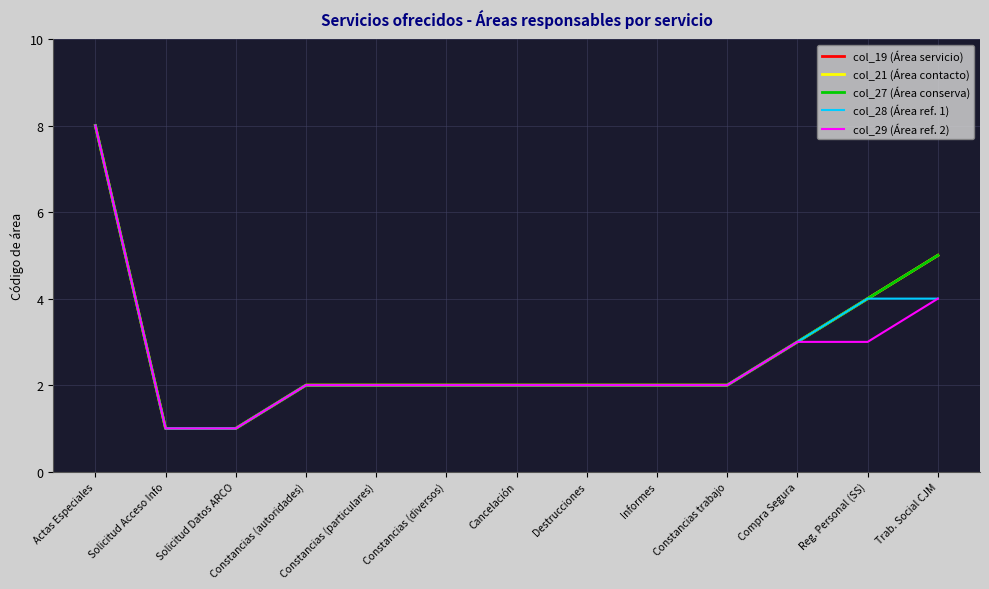

List the labels in order of col_28 (Área ref. 1) value, largest first.

Actas Especiales, Reg. Personal (SS), Trab. Social CJM, Compra Segura, Constancias (autoridades), Constancias (particulares), Constancias (diversos), Cancelación, Destrucciones, Informes, Constancias trabajo, Solicitud Acceso Info, Solicitud Datos ARCO